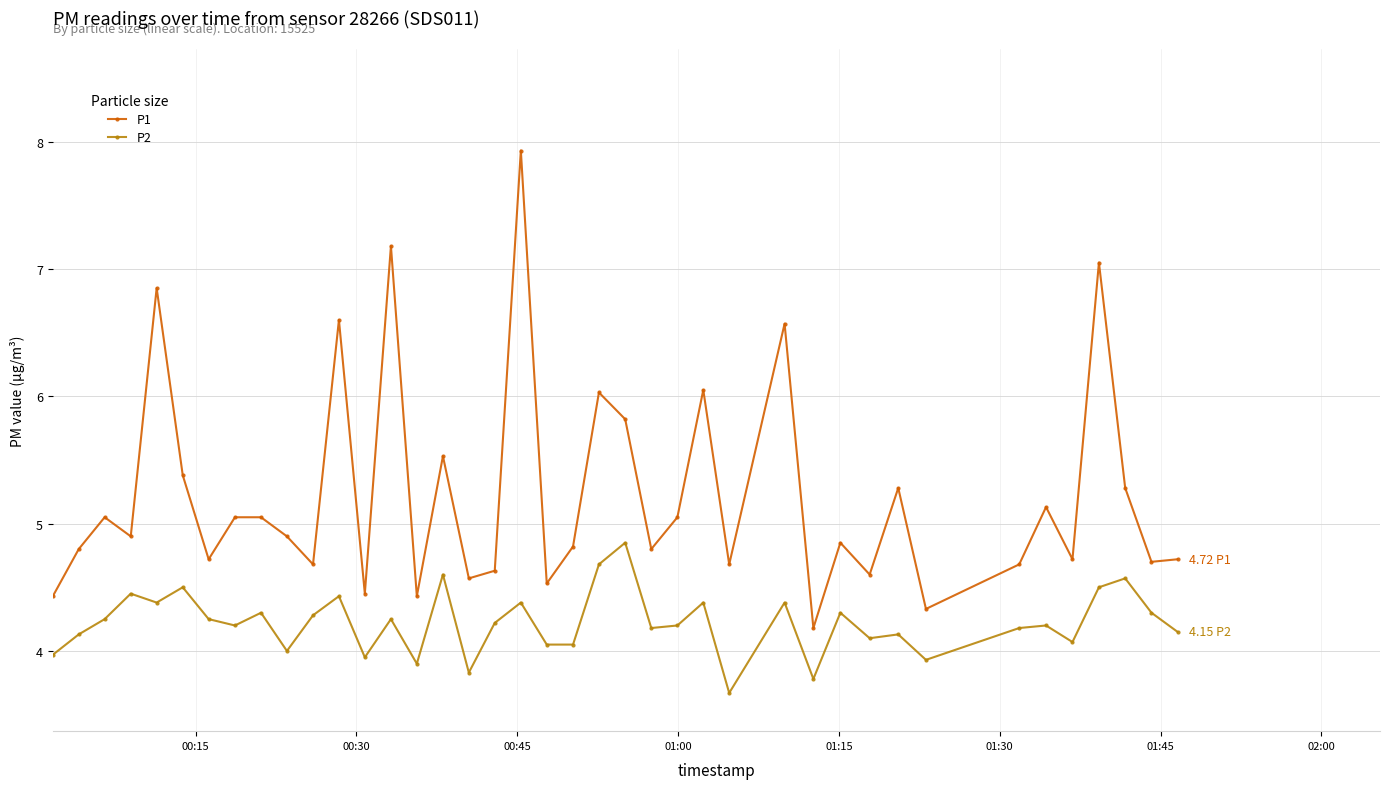

How many lines are shown in the chart?

2